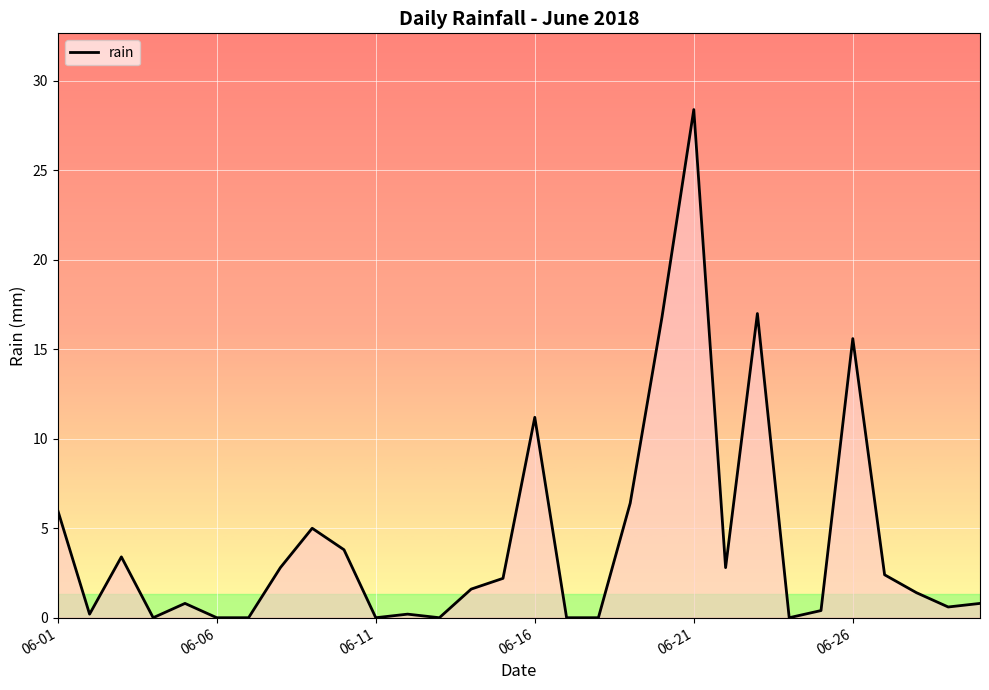

How many lines are shown in the chart?

1